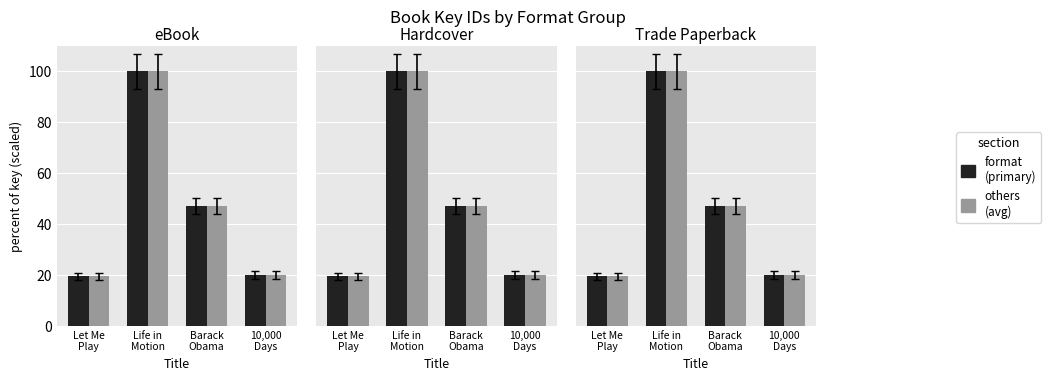

The value of Others avg at Barack
Obama is 82.9. True or false?

False